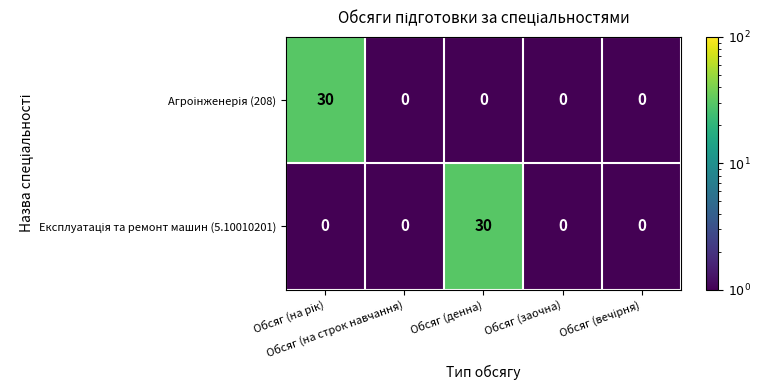

What is the maximum value shown in the chart?

30